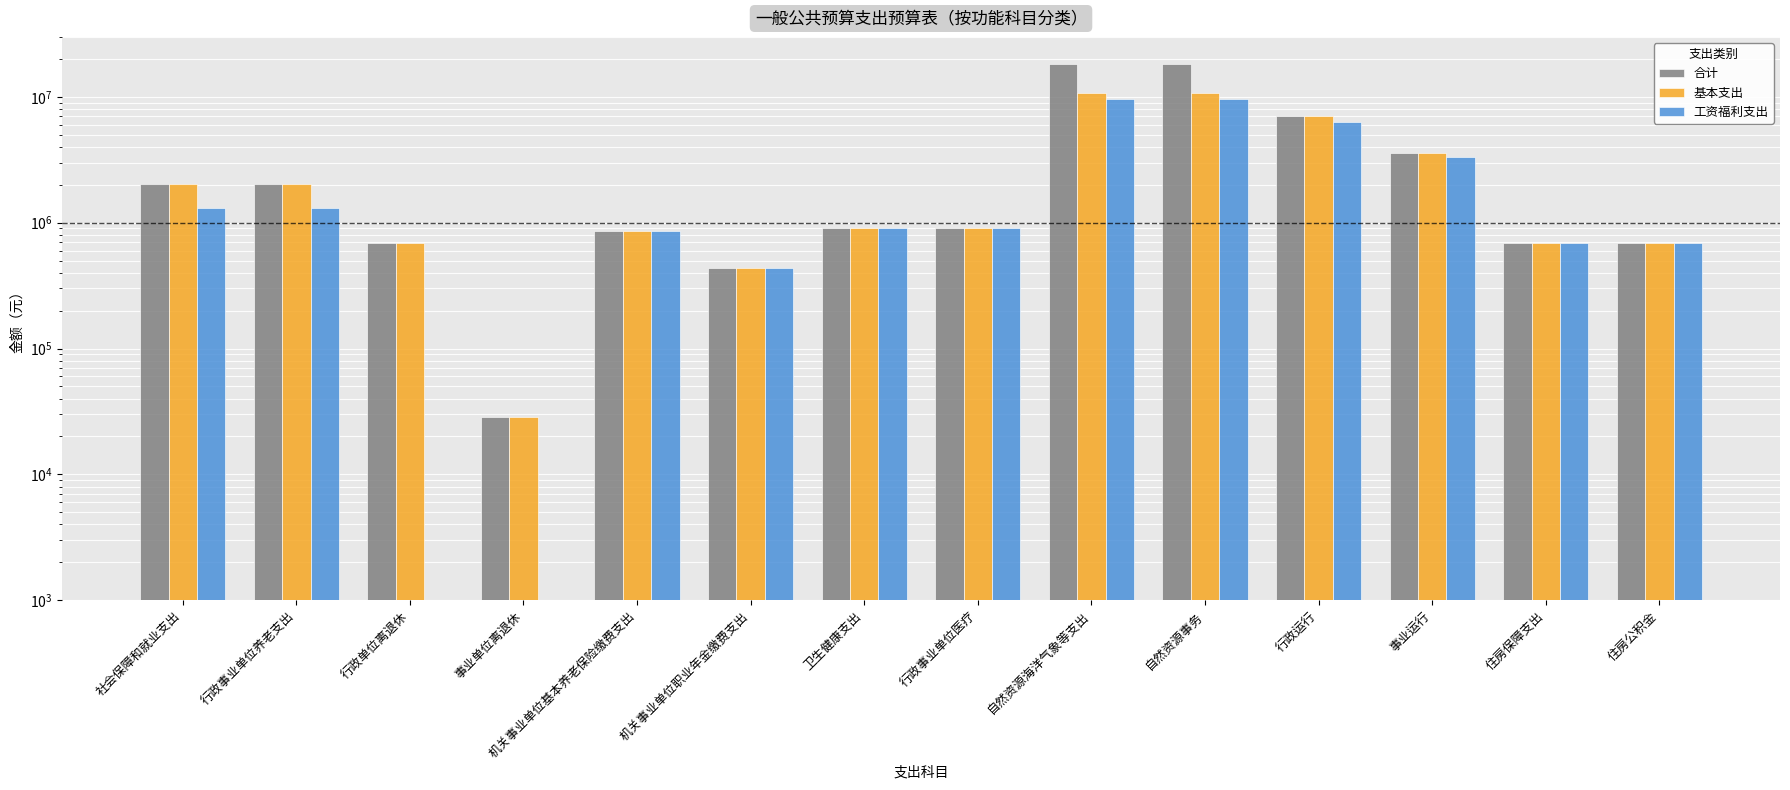

What is the sum of the 基本支出 values at 行政运行 and 行政事业单位养老支出?

9119814.8